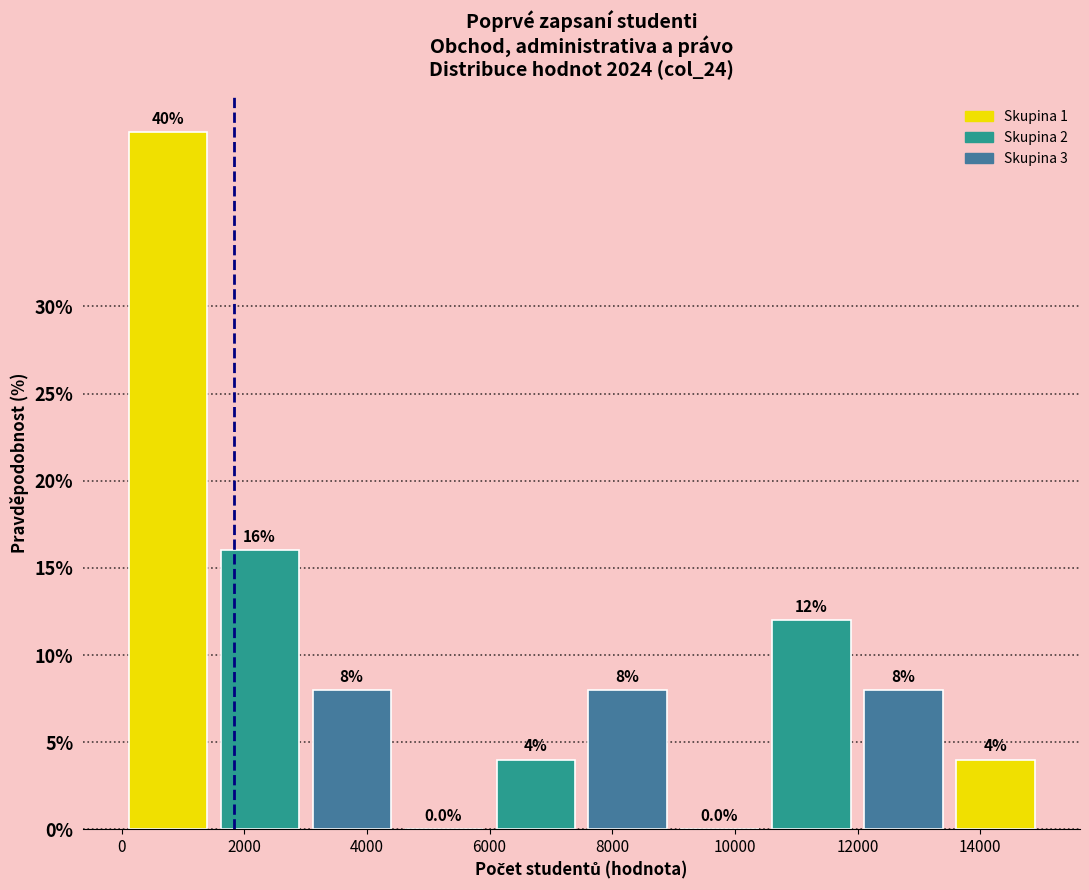

What is the height of the bar covering 10500 to 12000 on the x-axis? The bar edges are not printed on the chart, so give them approximately, as read against the axis.

12.0